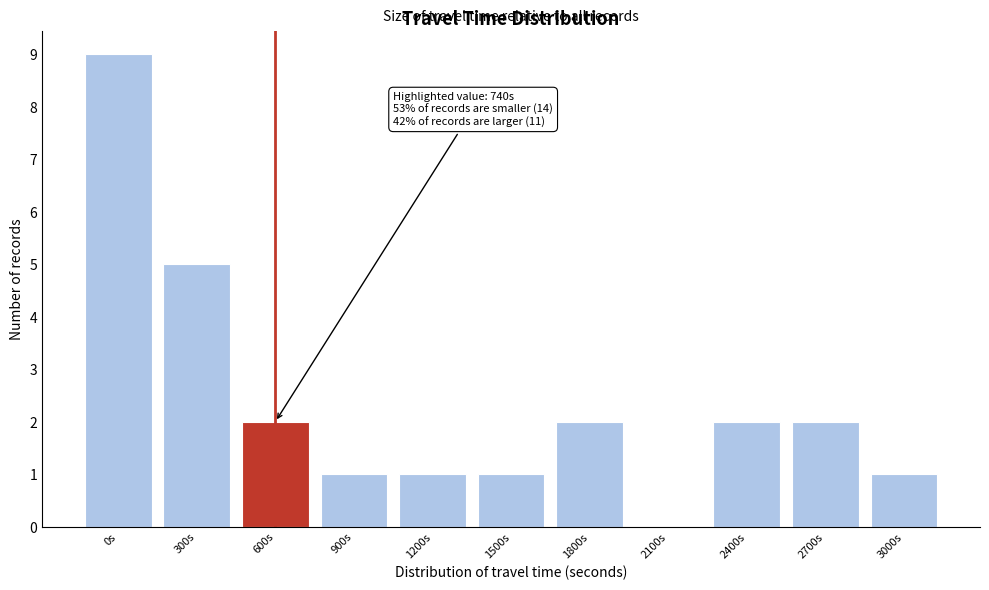

Reading left to right, what are all the values shown in this chart?

0s=9	300s=5	600s=2	900s=1	1200s=1	1500s=1	1800s=2	2100s=0	2400s=2	2700s=2	3000s=1